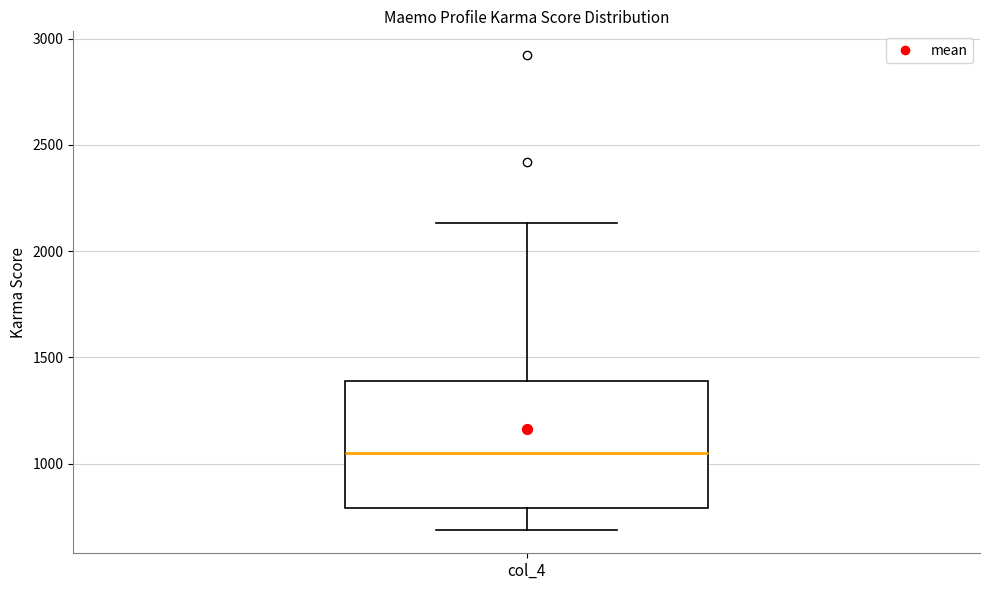

Where does the upper whisker of the box for col_4 end on the y-axis? The values are not printed on the chart, so give them approximately, as read against the axis.

2150